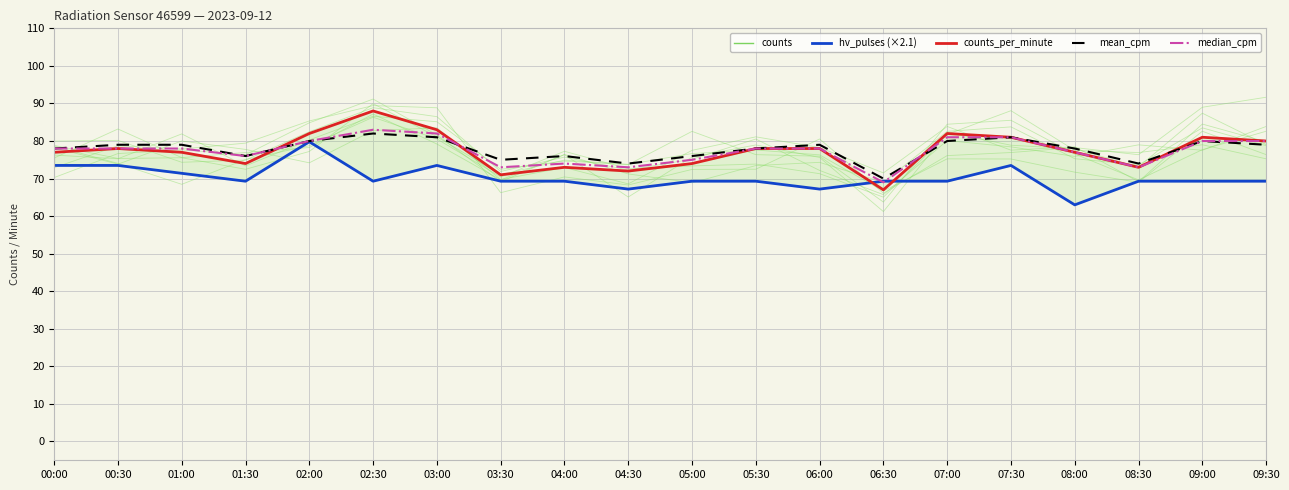

What is the difference between the counts values at 01:30 and 06:00?

12.0